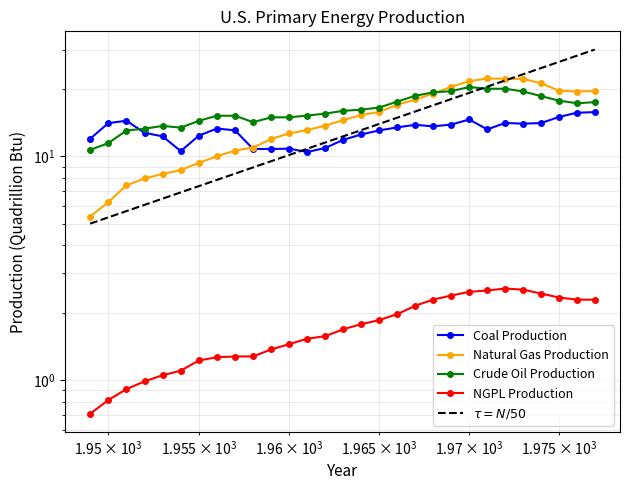

True or false: Crude Oil Production has more than 1 points higher than both neighbors.

True